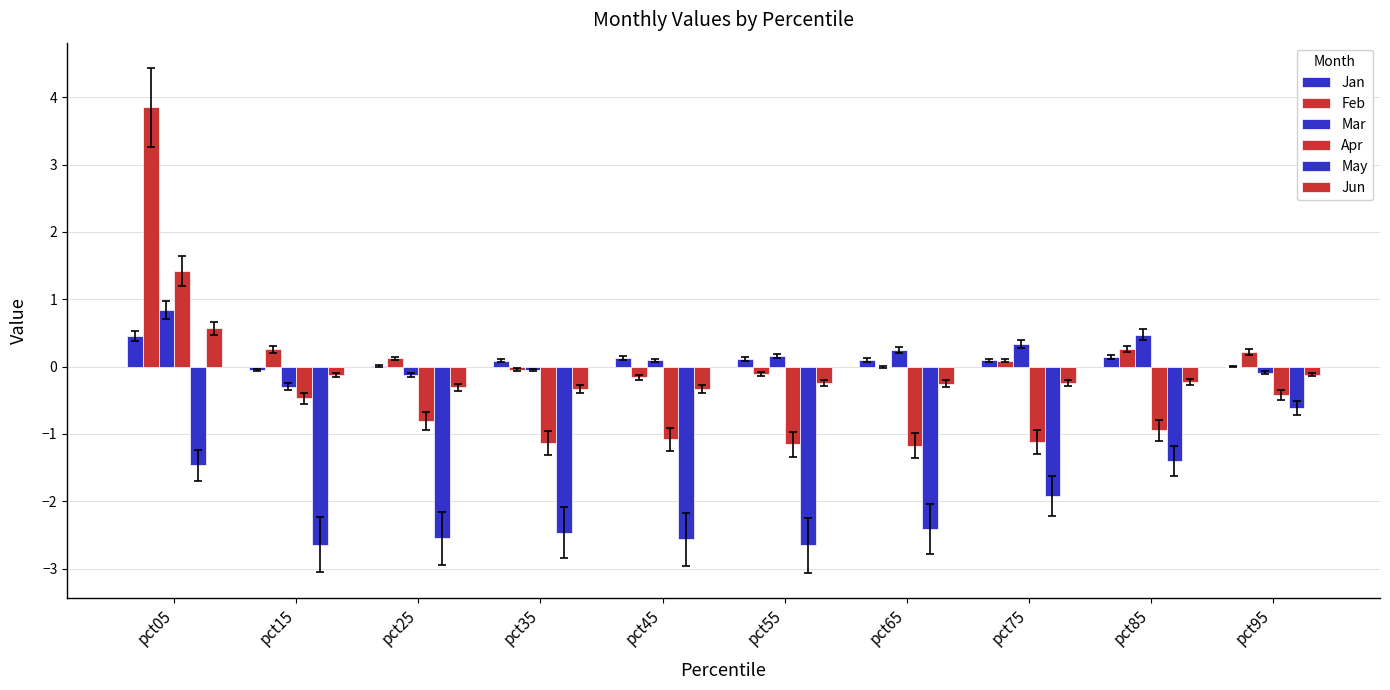

Is it true that Jun equals -0.1 at pct35?

False